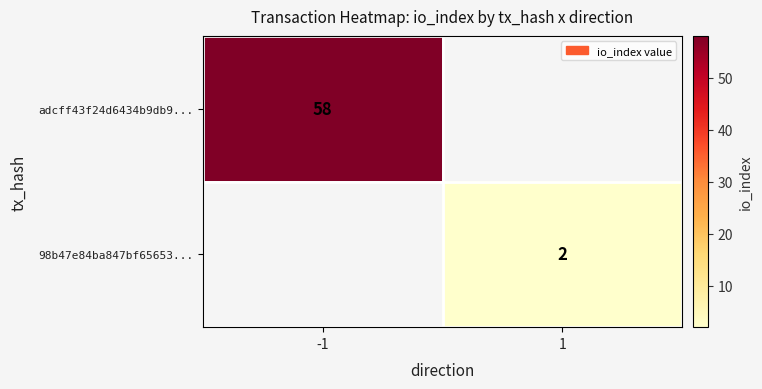

Is it true that adcff43f24d6434b9db9... equals 58 at -1?

True